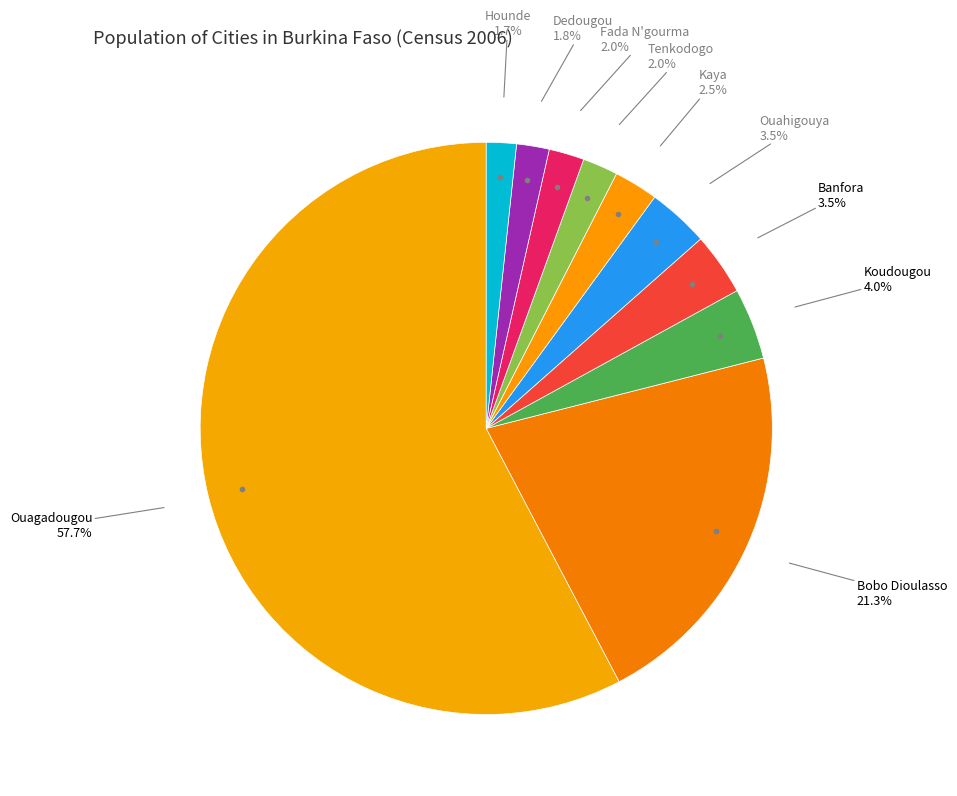

What is the smallest slice in the pie chart?

Hounde